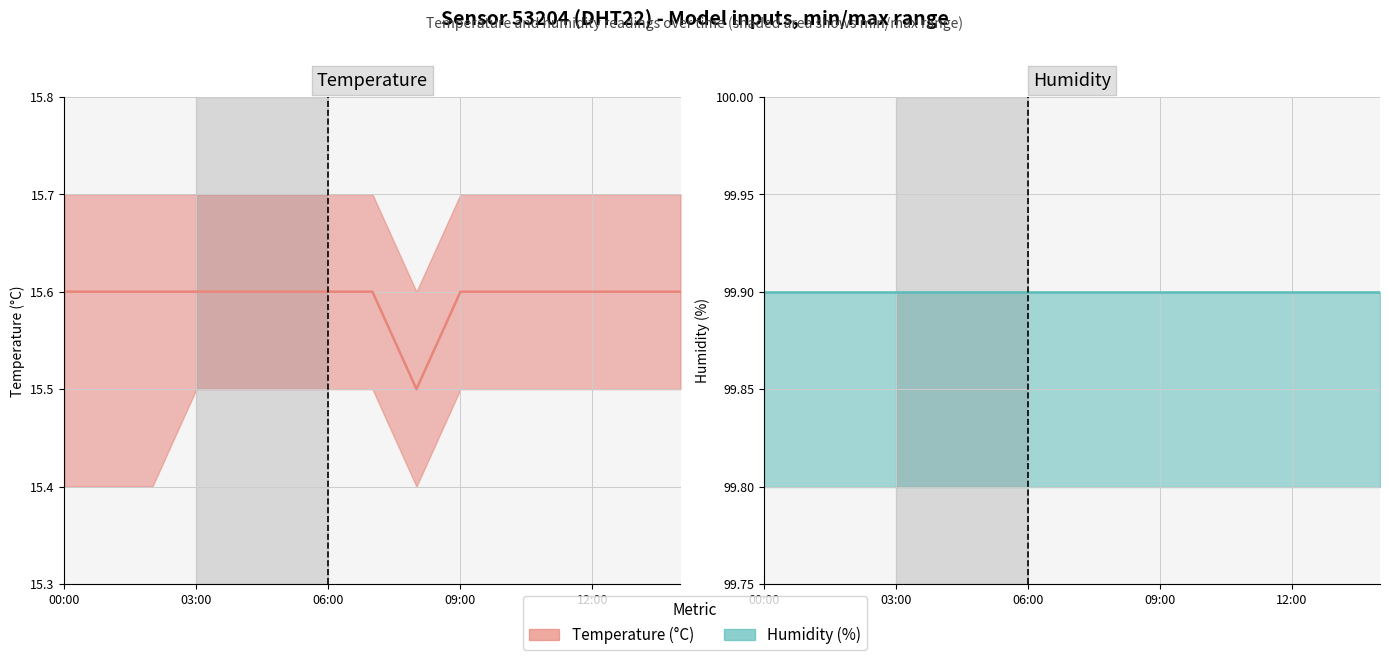

The Humidity (%) series shows 99.9 at 03:00. True or false?

True